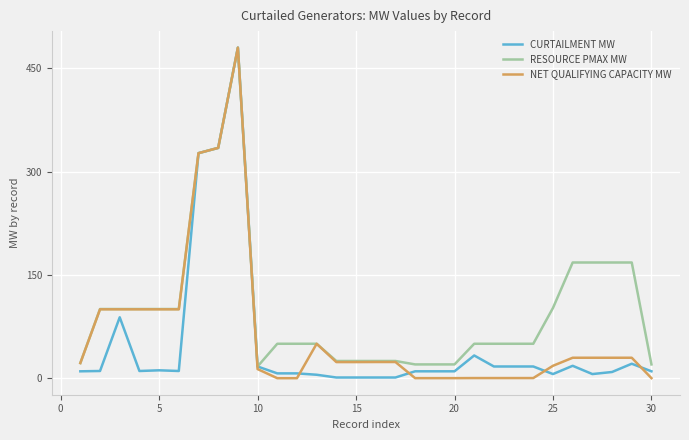

Which series has the largest total across all categories?

RESOURCE PMAX MW